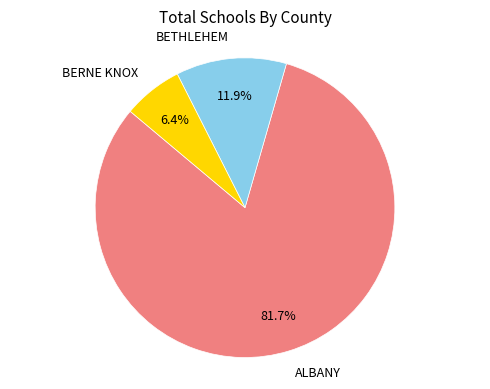

Is there any slice that represents more than half of the pie?

Yes